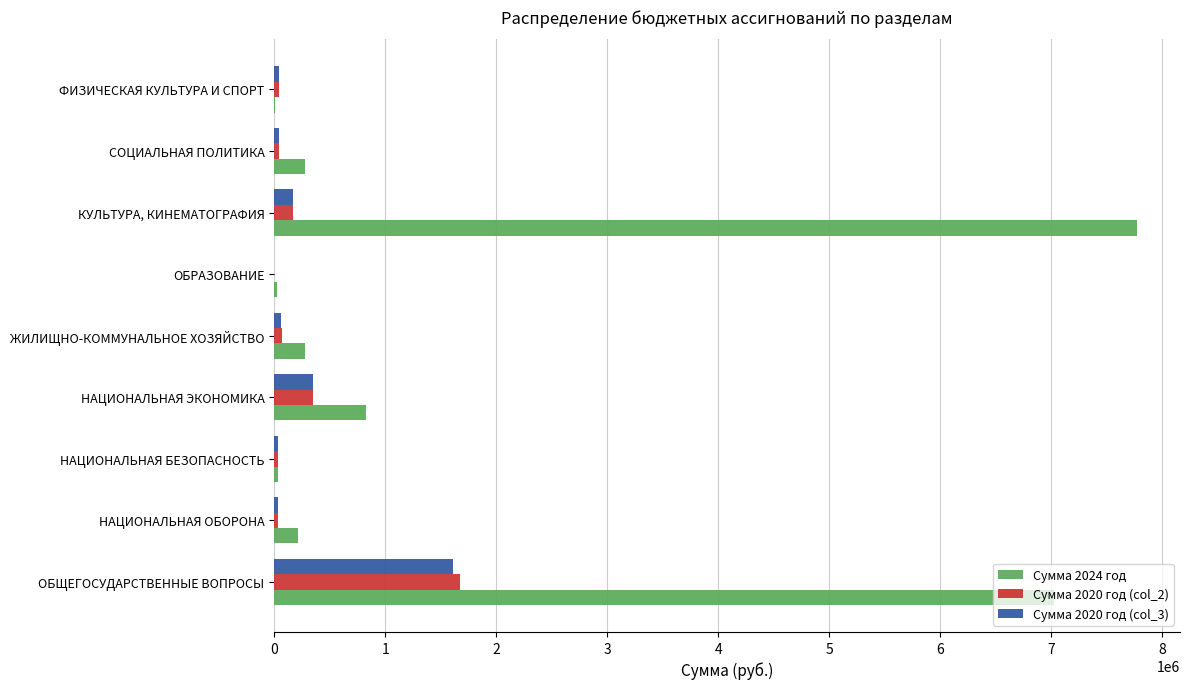

At which label does Сумма 2024 год reach its peak?

КУЛЬТУРА, КИНЕМАТОГРАФИЯ